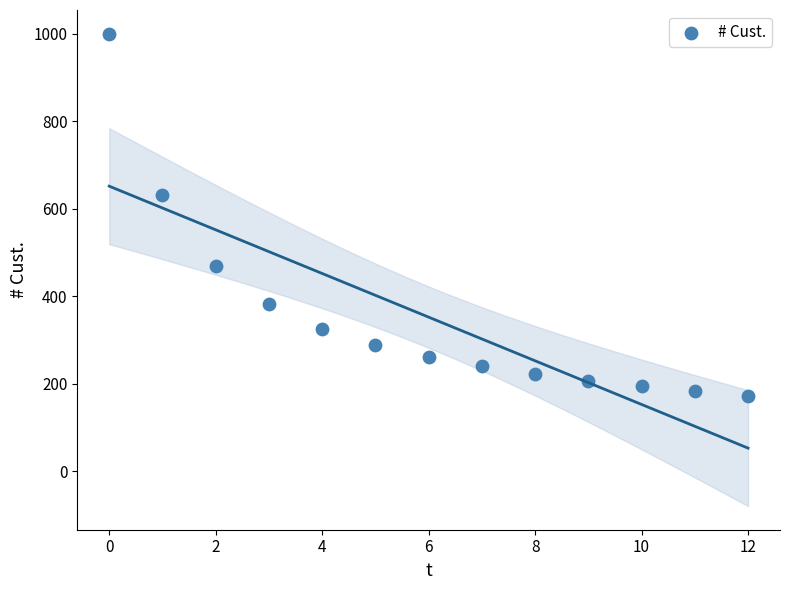

What is the range of Y values (max minus min)?

827